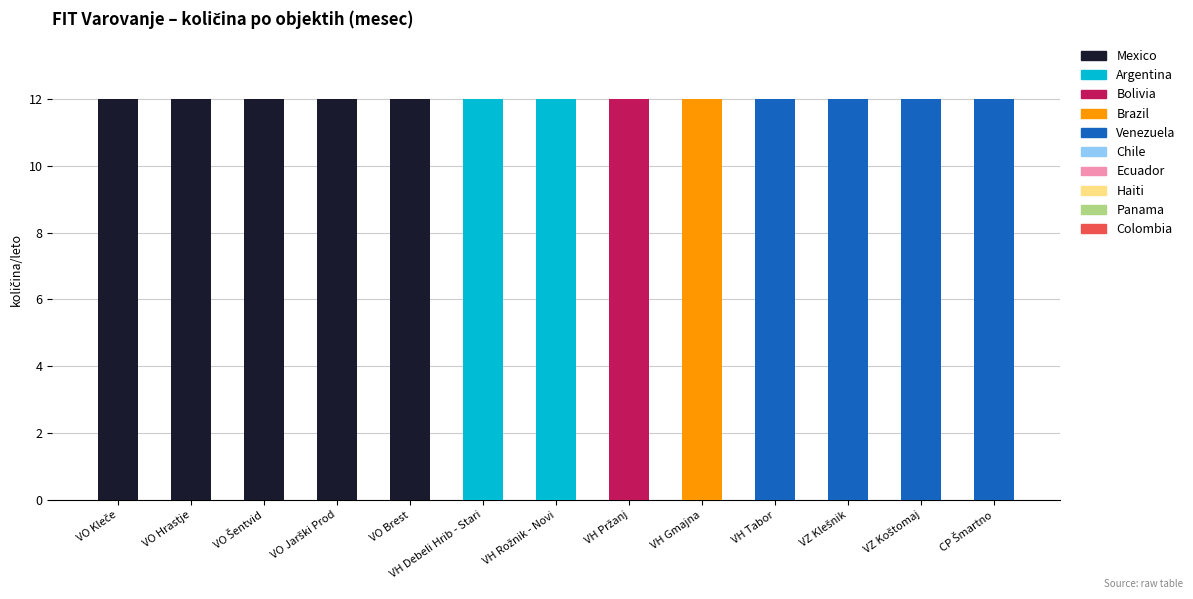

The Mexico series shows 6 at VH Debeli Hrib - Stari. True or false?

False